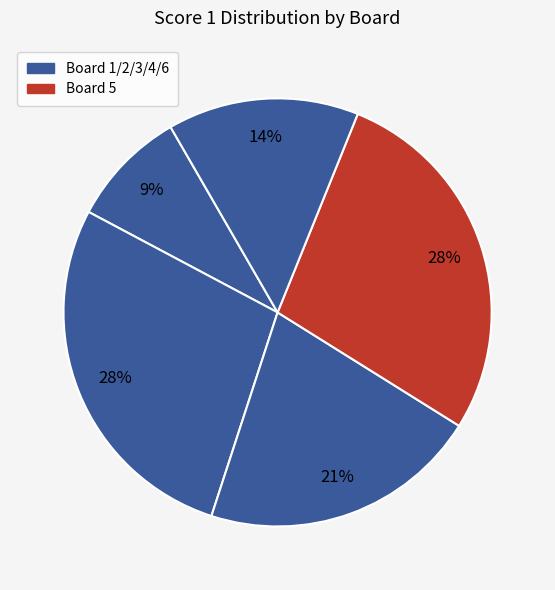

How many segments does this pie chart have?

5